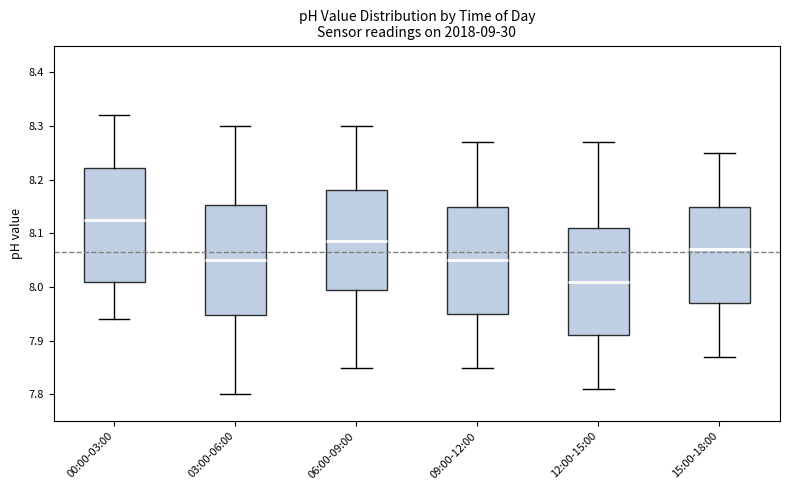

Reading left to right, transcribe this box plot: for each box, give where its median line is, the range the box spans, and where its two whiskers end, as read against the y-axis. The values are not printed on the chart, so give them approximately, as read against the axis.

00:00-03:00: median 8.13, box 8.01 to 8.22, whiskers 7.94 to 8.32
03:00-06:00: median 8.05, box 7.95 to 8.15, whiskers 7.80 to 8.30
06:00-09:00: median 8.09, box 8.00 to 8.18, whiskers 7.85 to 8.30
09:00-12:00: median 8.05, box 7.95 to 8.15, whiskers 7.85 to 8.27
12:00-15:00: median 8.01, box 7.91 to 8.11, whiskers 7.81 to 8.27
15:00-18:00: median 8.07, box 7.97 to 8.15, whiskers 7.87 to 8.25